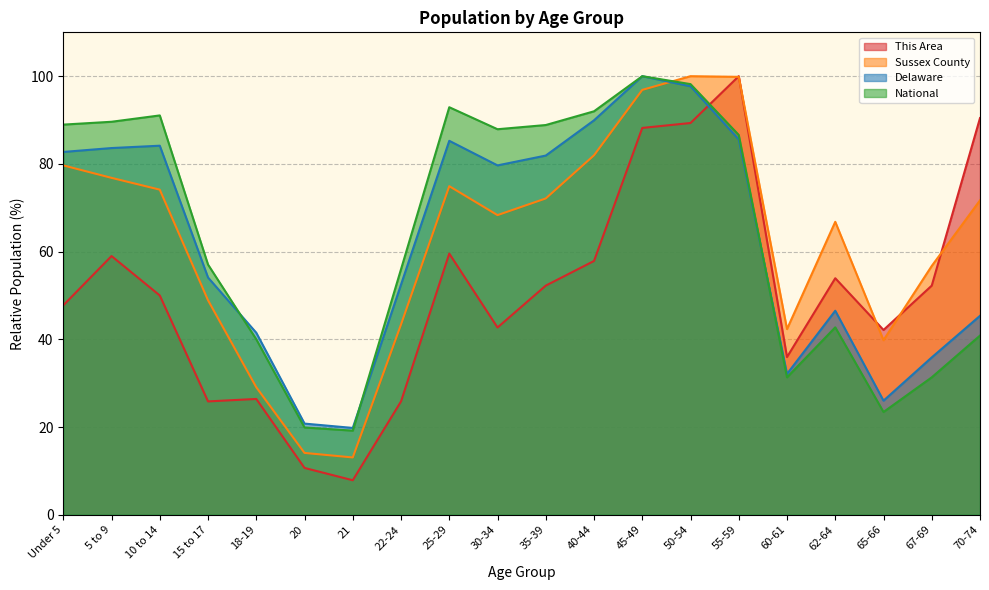

What is the sum of all This Area values?

1018.0